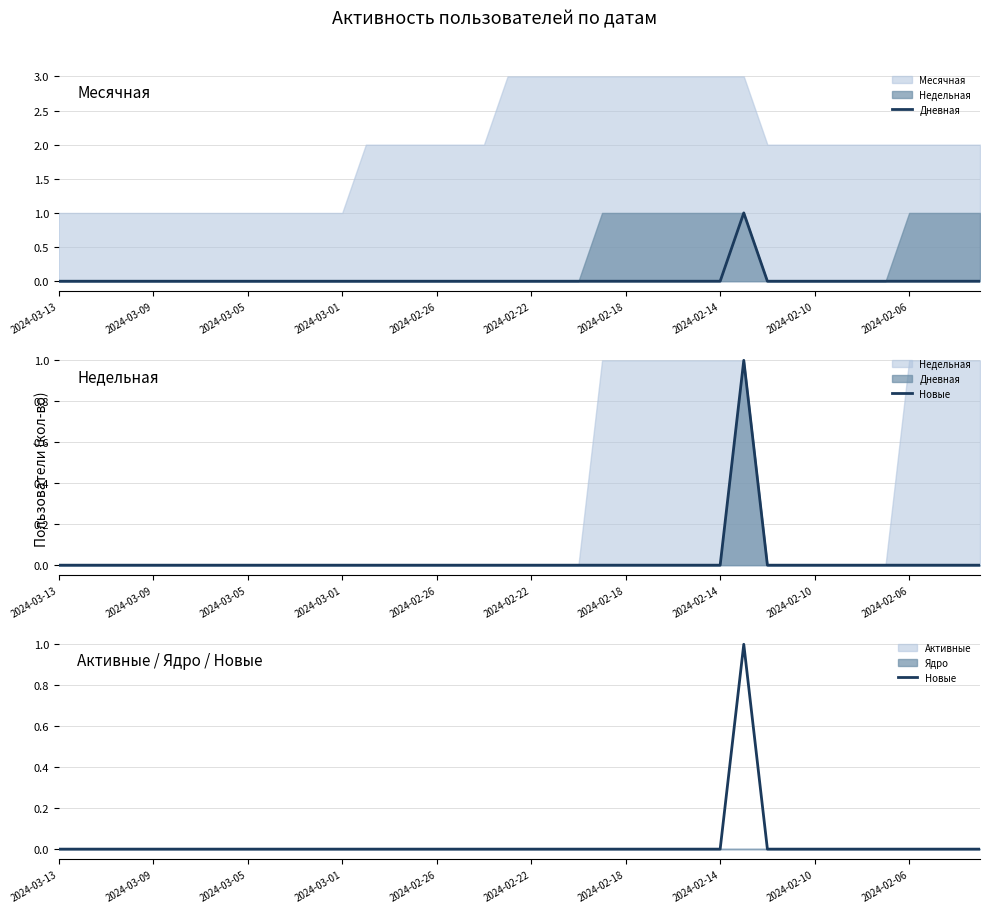

What is the difference between the maximum and minimum values in the Дневная series?

1